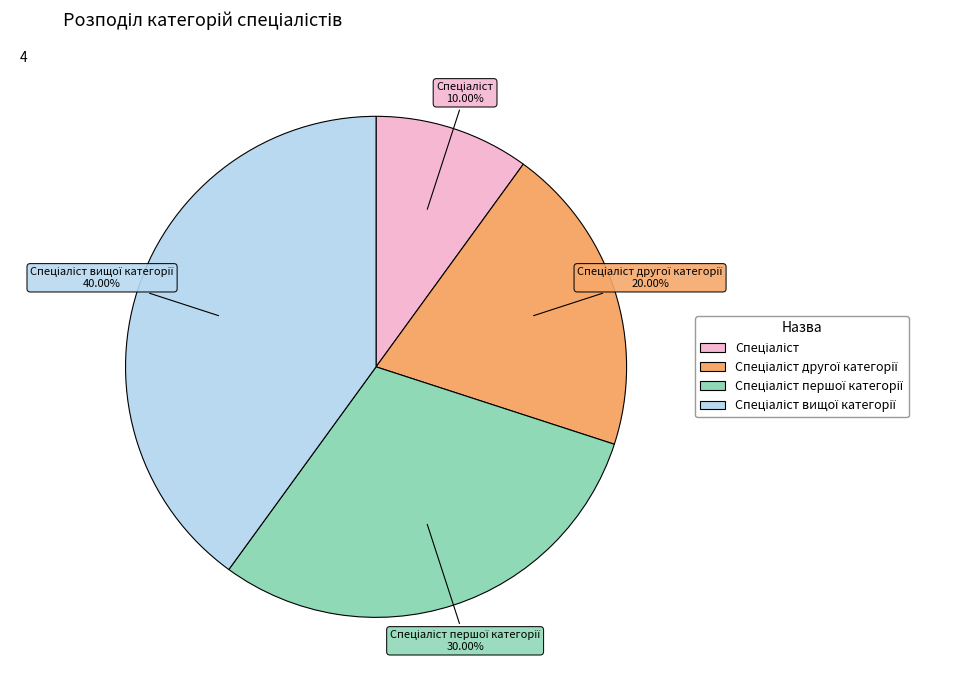

Is there a majority slice in this chart?

No